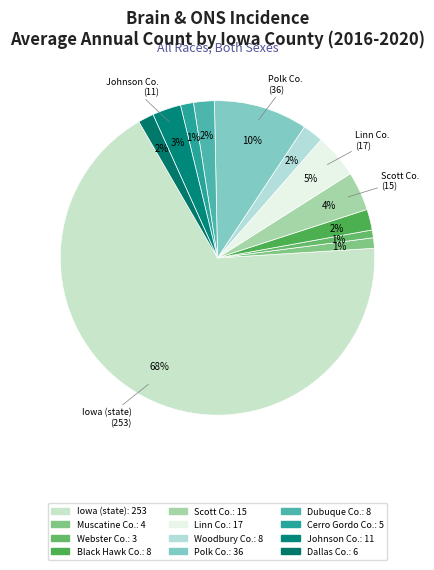

How many segments does this pie chart have?

12